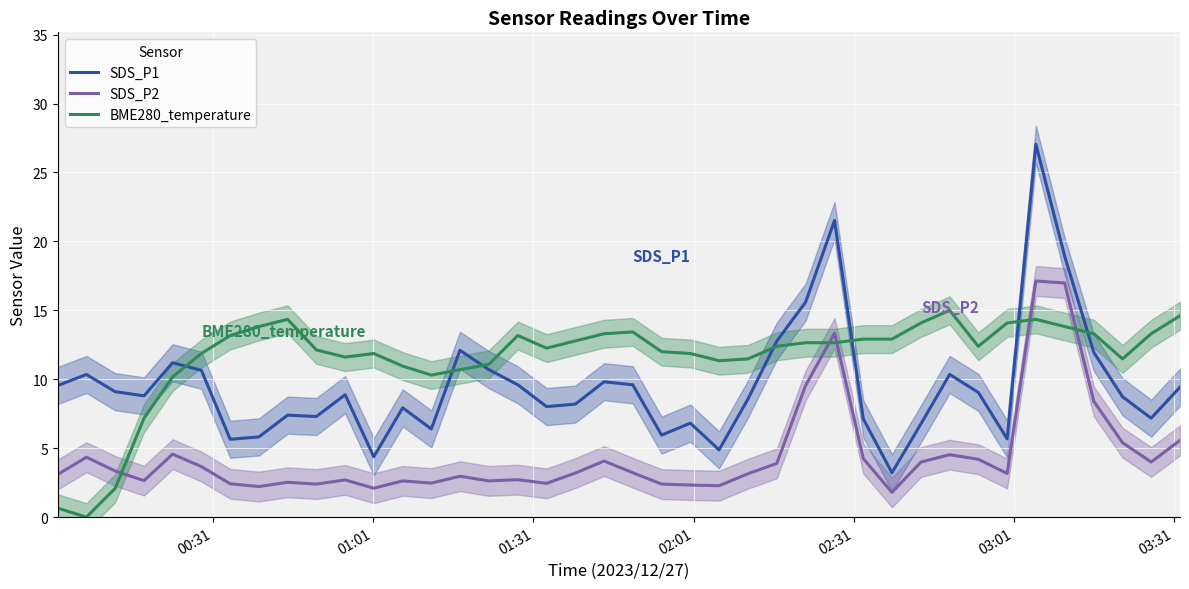

Which series has the widest spread of values?

SDS_P1